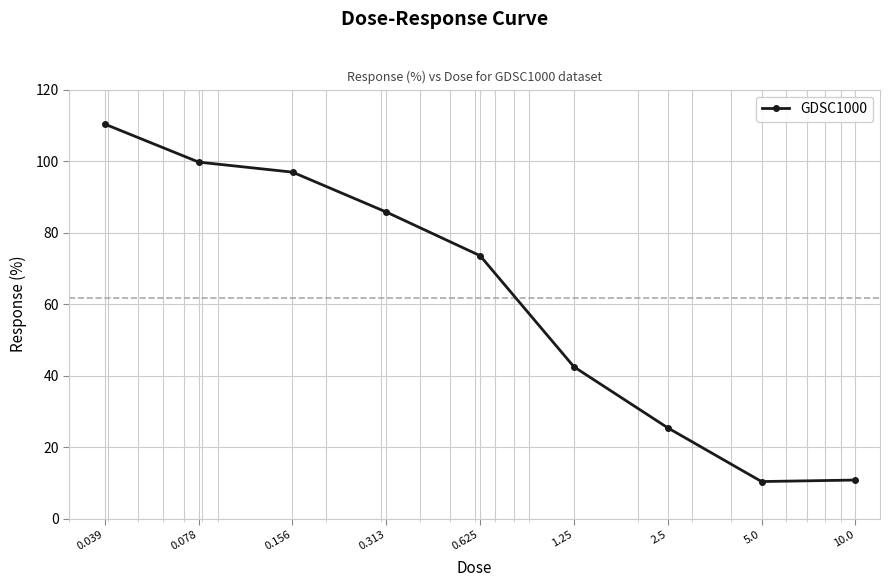

What is the value of the 9th point from the left?

10.8